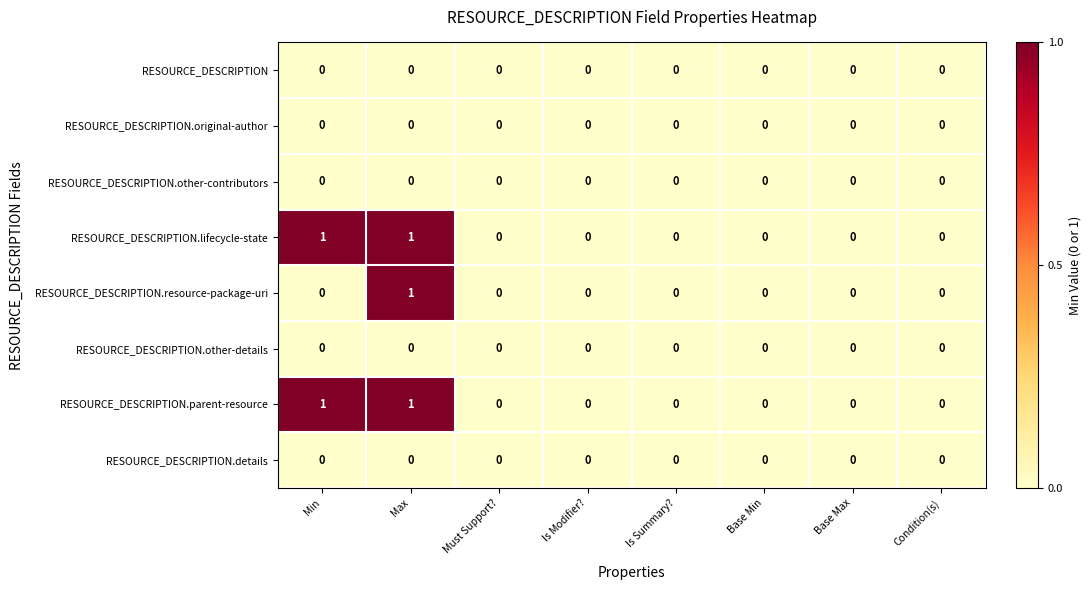

True or false: RESOURCE_DESCRIPTION has a value of 0 at Base Max.

True